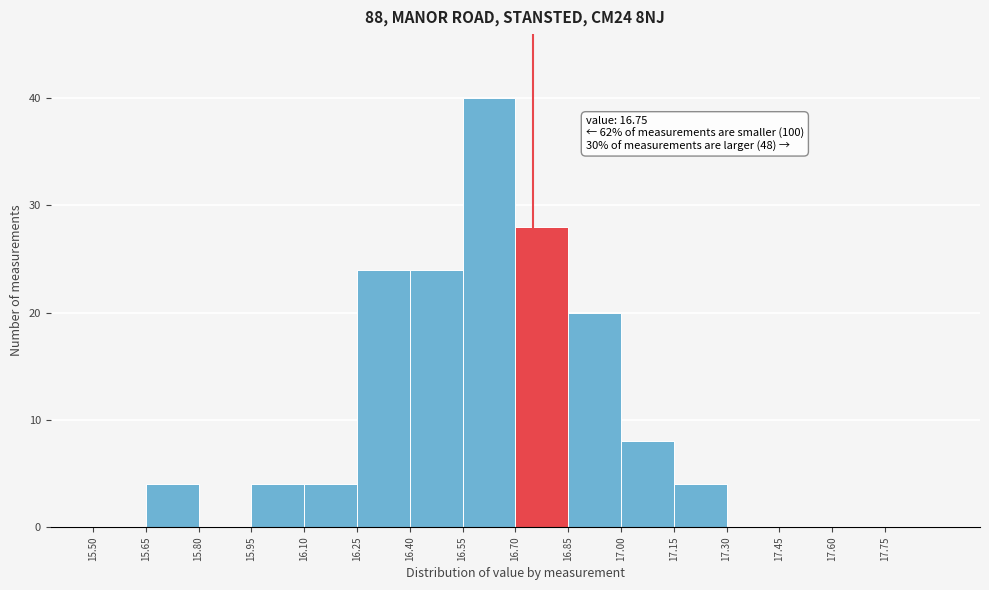

Which range on the x-axis has the tallest bar?

16.55 to 16.70